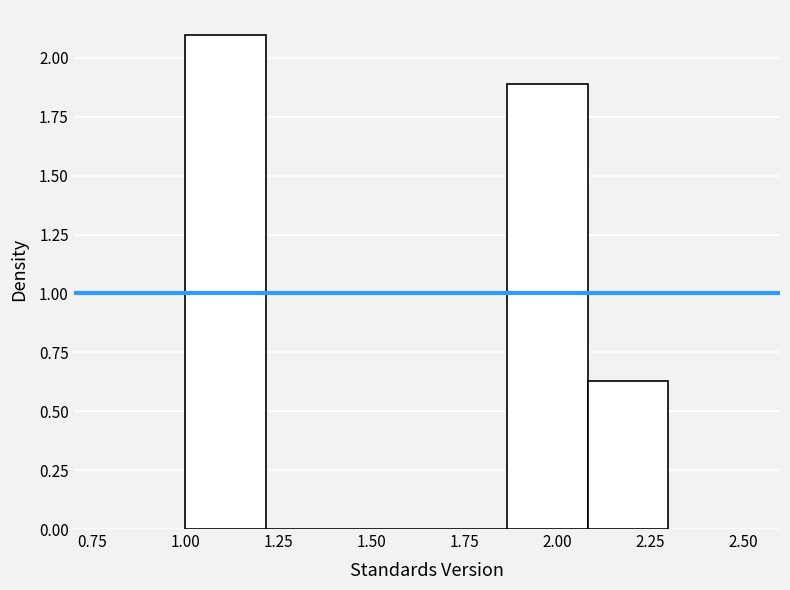

Reading left to right, list every bar in this chart as the range it spans on the x-axis followed by its height. Neither the bar edges nor the heights are printed on the chart, so give them approximately, as read against the axes.

1.00 to 1.20: 2.10
1.20 to 1.45: 0
1.45 to 1.65: 0
1.65 to 1.85: 0
1.85 to 2.10: 1.90
2.10 to 2.30: 0.65